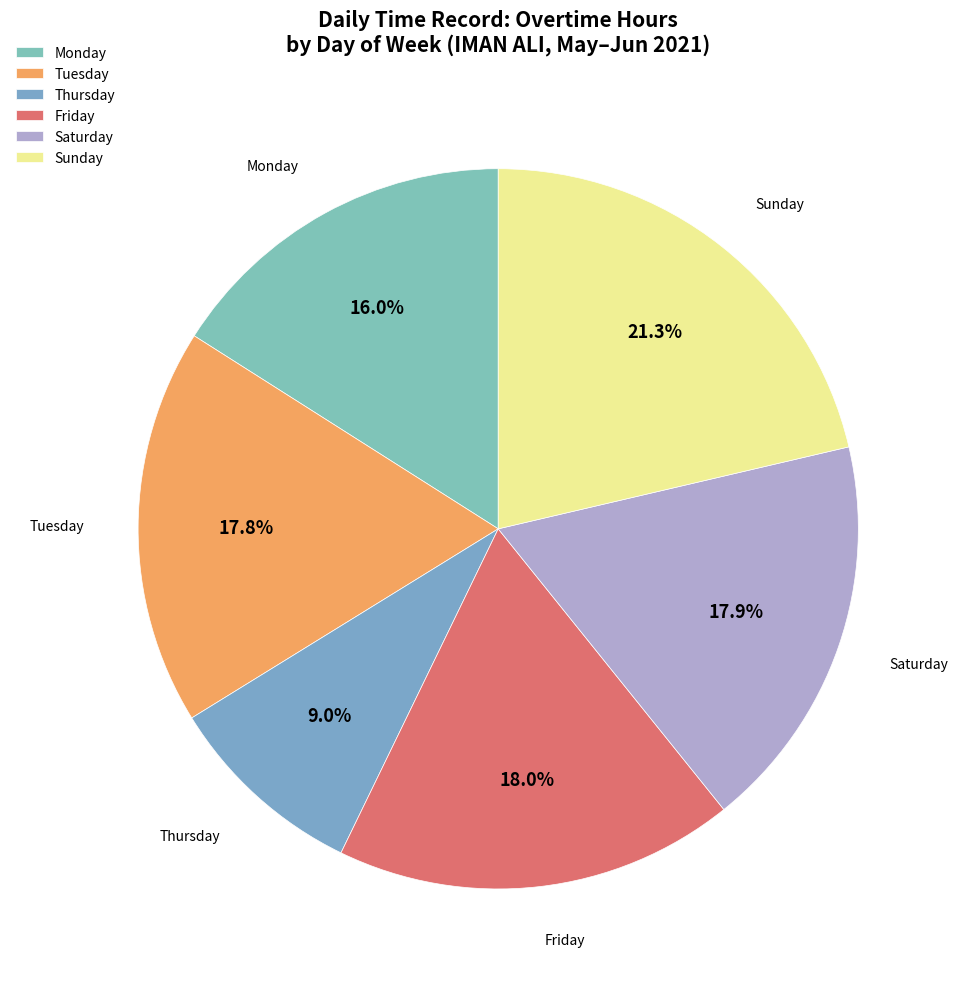

To the nearest percent, what is the average slice percentage?

17%